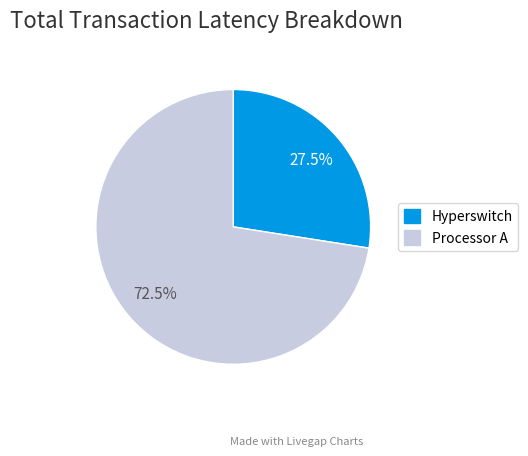

Is there a majority slice in this chart?

Yes